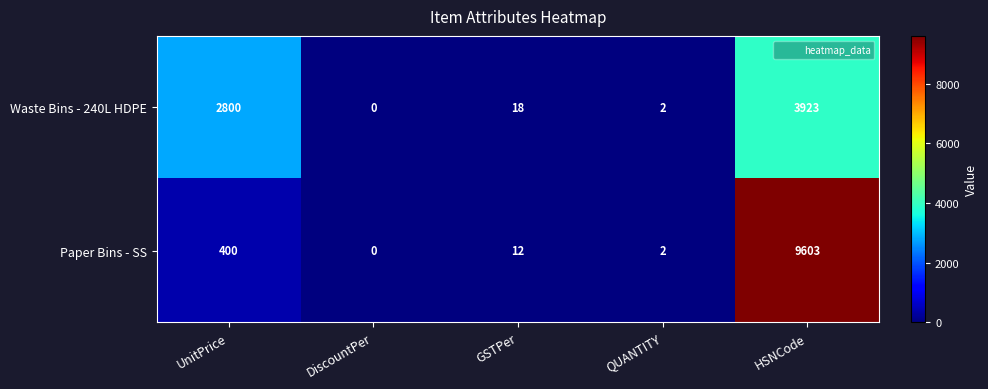

Reading left to right, extract all data points from this chart.

Waste Bins - 240L HDPE: UnitPrice=2800	DiscountPer=0	GSTPer=18	QUANTITY=2	HSNCode=3923
Paper Bins - SS: UnitPrice=400	DiscountPer=0	GSTPer=12	QUANTITY=2	HSNCode=9603